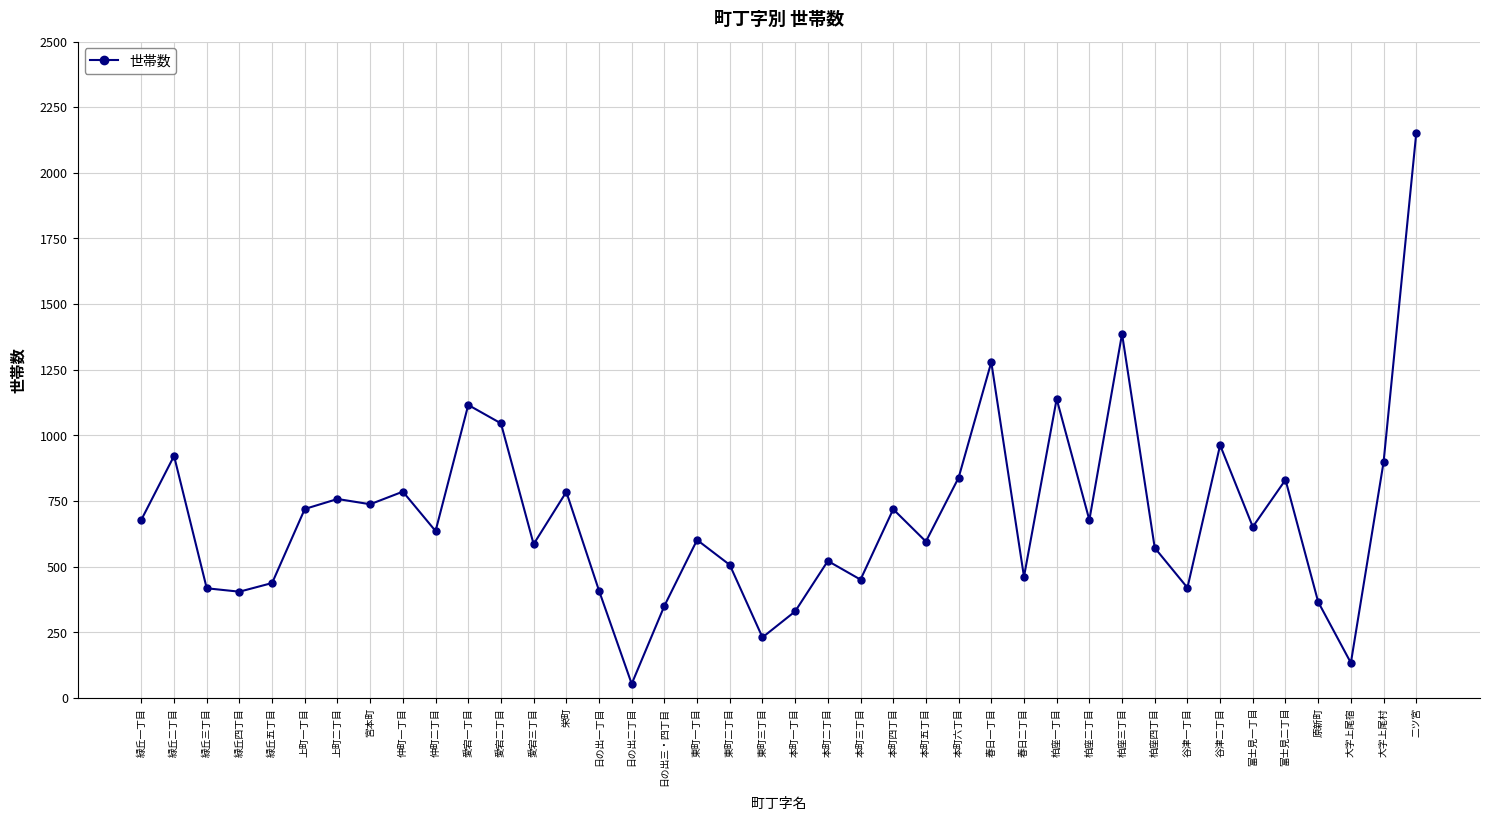

True or false: there are more than 2 points higher than both neighbors.

True